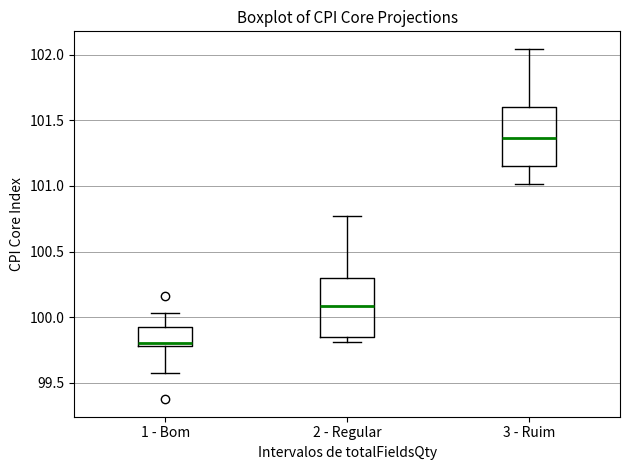

Where is the upper edge of the box for 1 - Bom on the y-axis? The values are not printed on the chart, so give them approximately, as read against the axis.

99.90